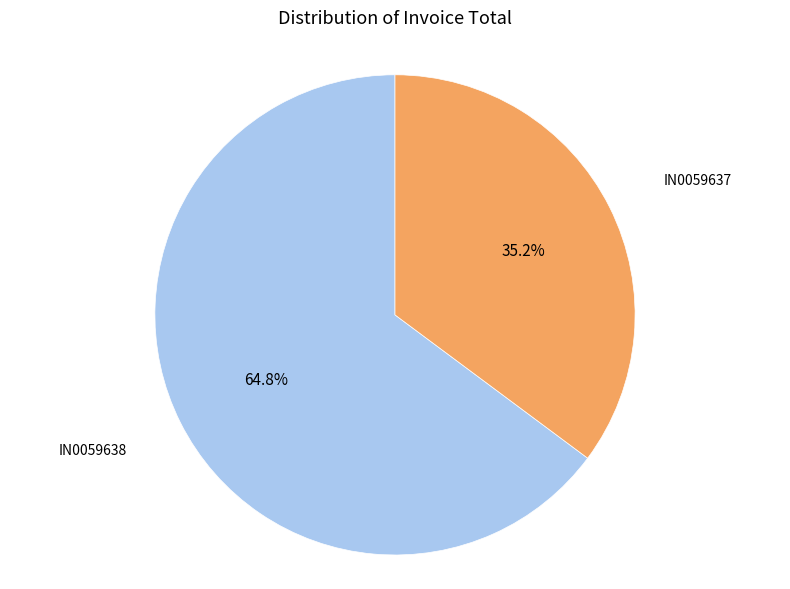

Count the number of slices in the pie.

2